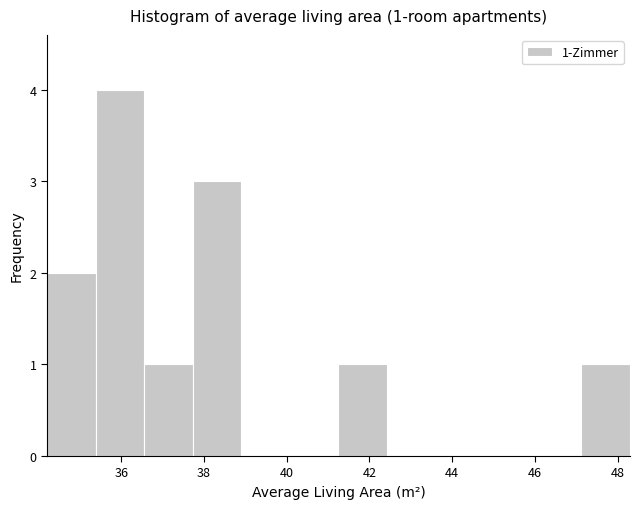

Over which range of the x-axis is the bar tallest?

35.4 to 36.6